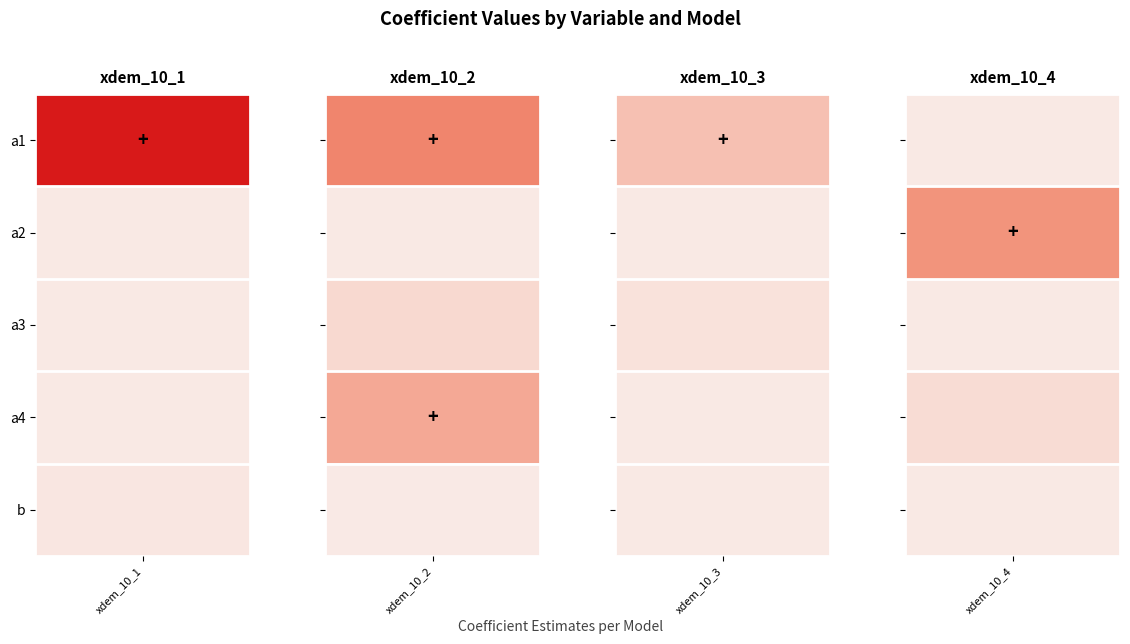

Read the a3 value at a3.

0.1